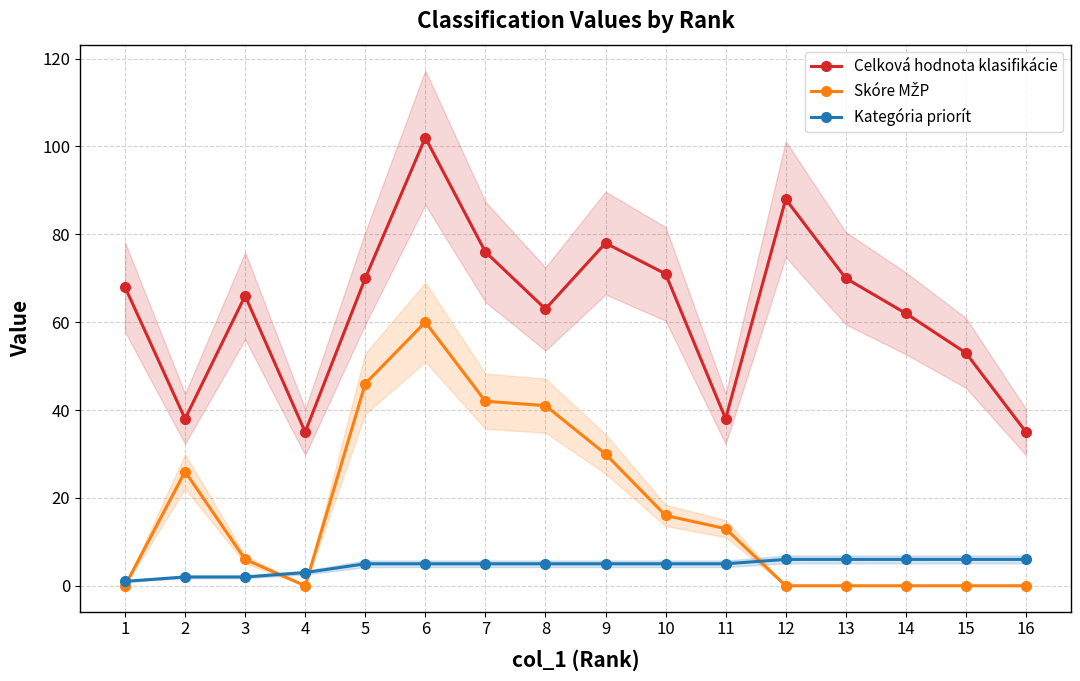

What is the difference between the maximum and minimum values in the Kategória priorít series?

5